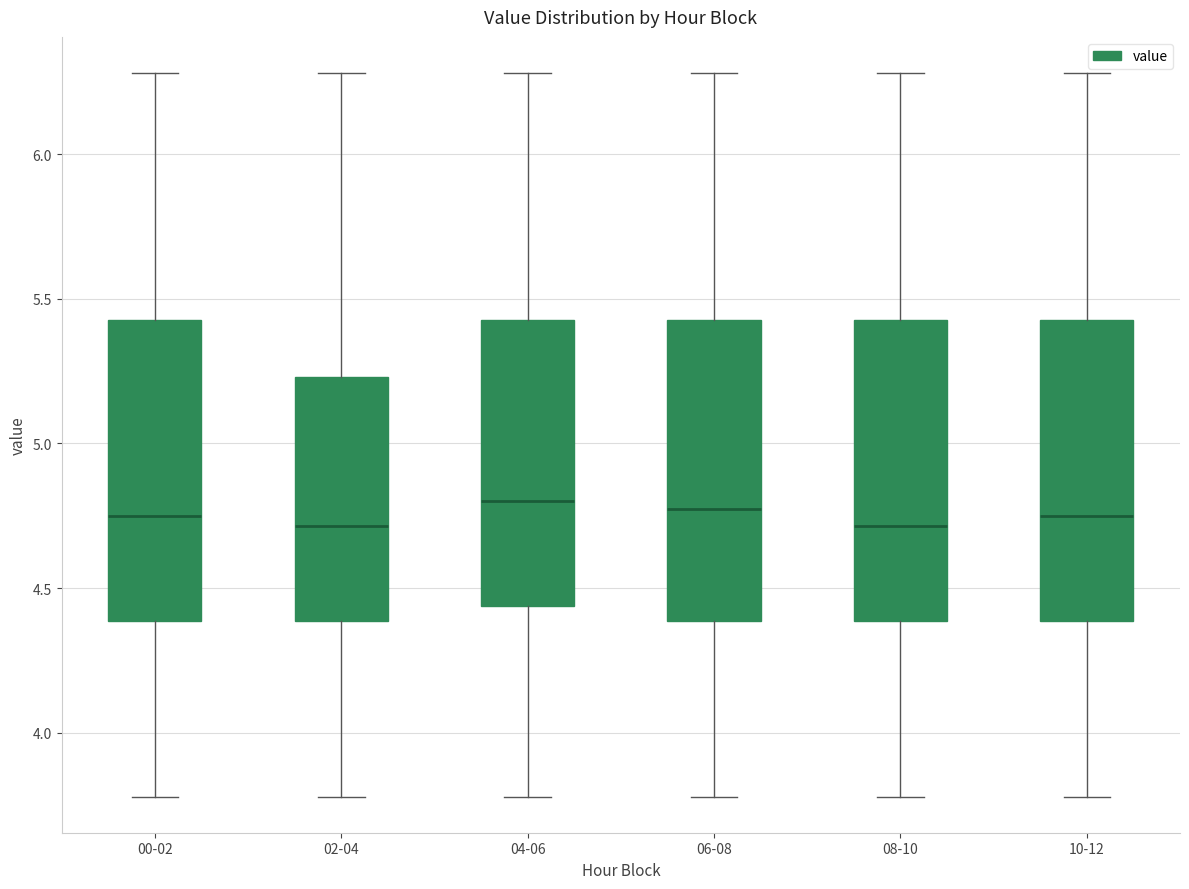

Reading left to right, read every box against the y-axis: the position of its median line, the range the box covers, and the ends of its whiskers. The values are not printed on the chart, so give them approximately, as read against the axis.

00-02: median 4.75, box 4.40 to 5.45, whiskers 3.80 to 6.30
02-04: median 4.70, box 4.40 to 5.25, whiskers 3.80 to 6.30
04-06: median 4.80, box 4.45 to 5.45, whiskers 3.80 to 6.30
06-08: median 4.80, box 4.40 to 5.45, whiskers 3.80 to 6.30
08-10: median 4.70, box 4.40 to 5.45, whiskers 3.80 to 6.30
10-12: median 4.75, box 4.40 to 5.45, whiskers 3.80 to 6.30